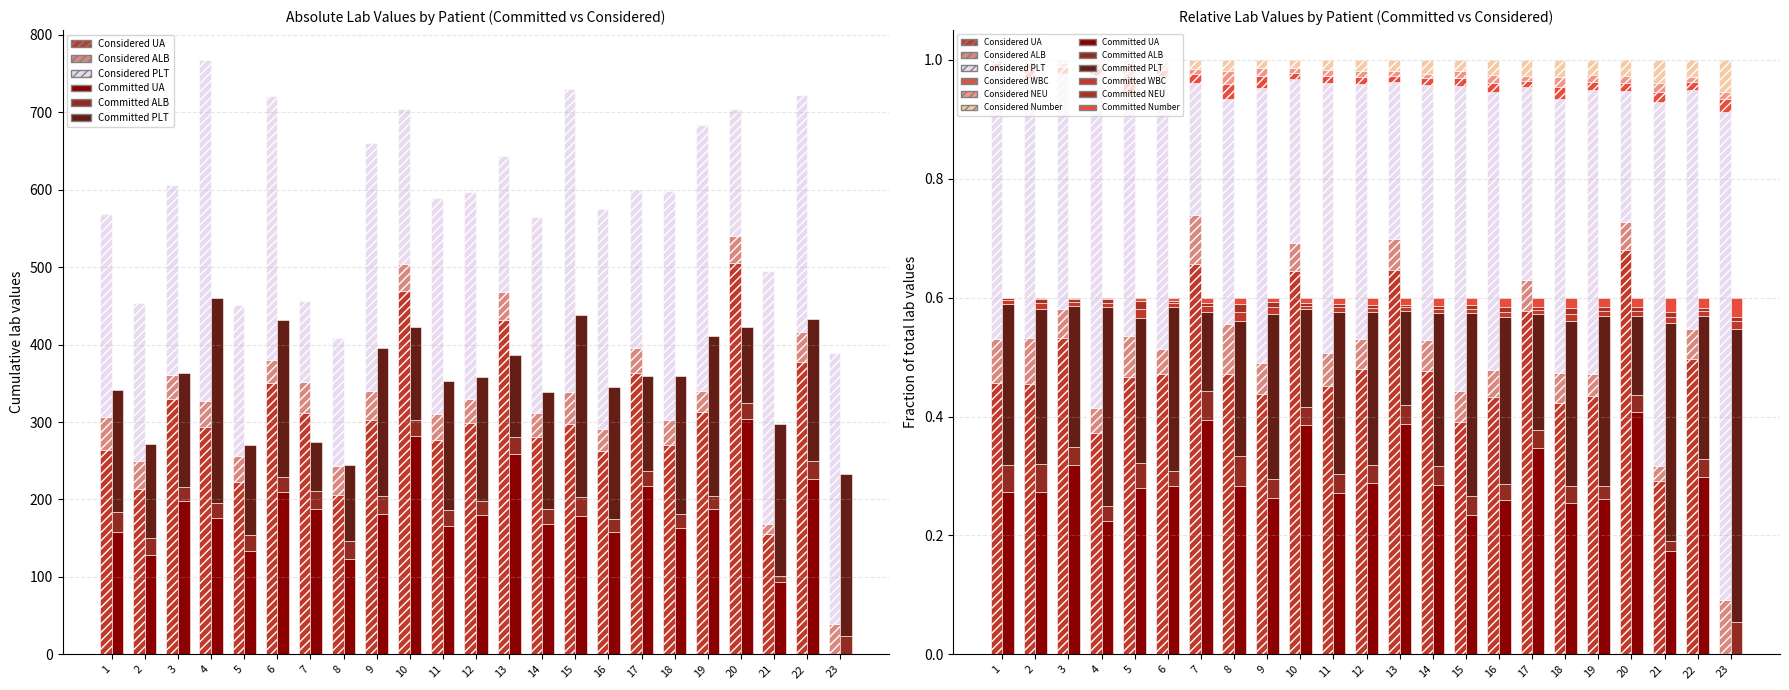

Which label corresponds to the smallest value in the chart?

23